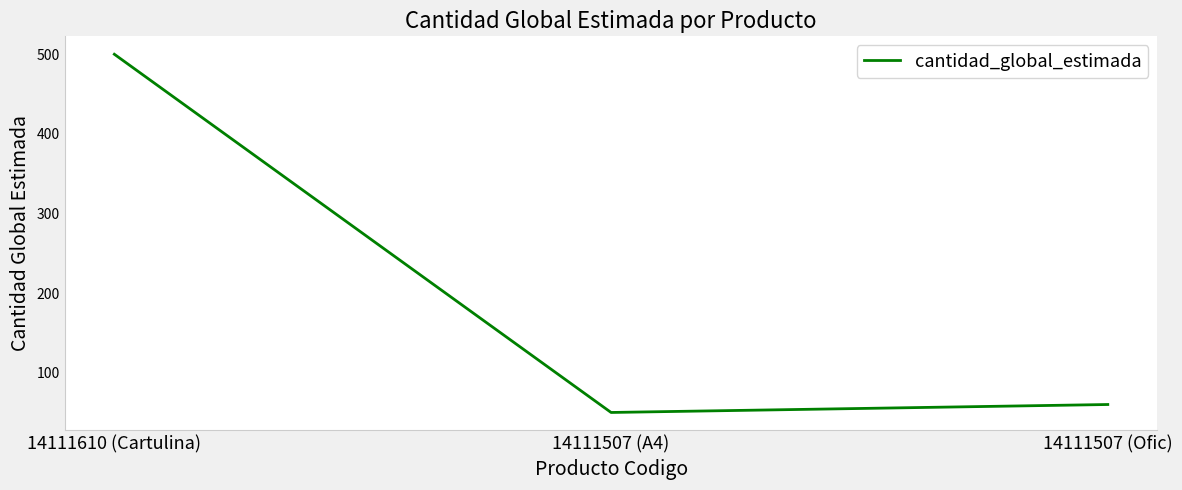

What is the change in value from 14111610 (Cartulina) to 14111507 (Ofic)?

-440